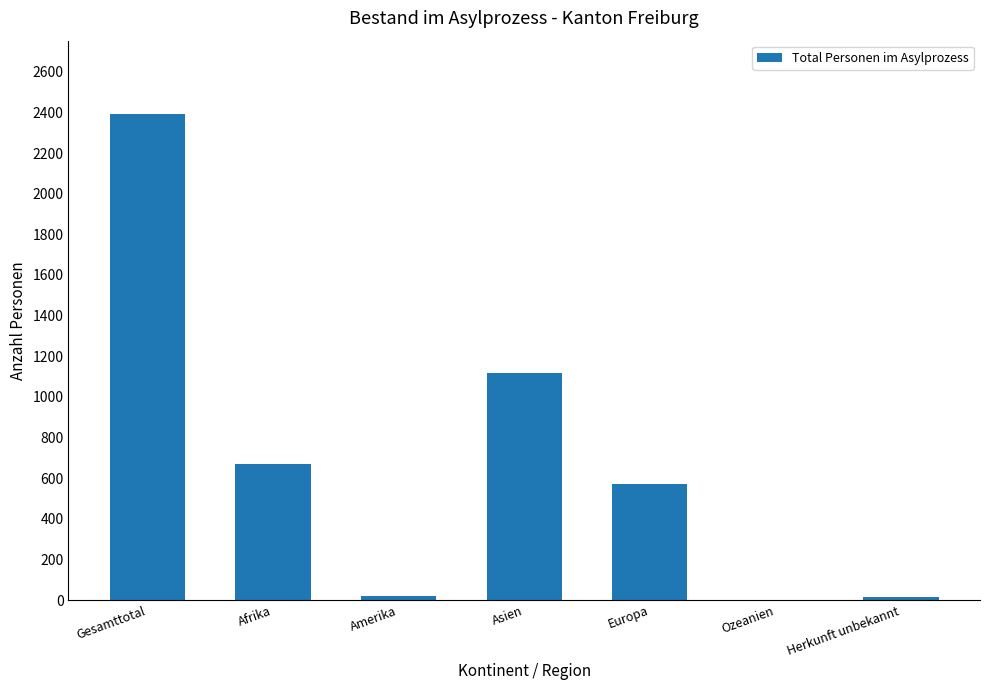

How many categories are shown in the chart?

7